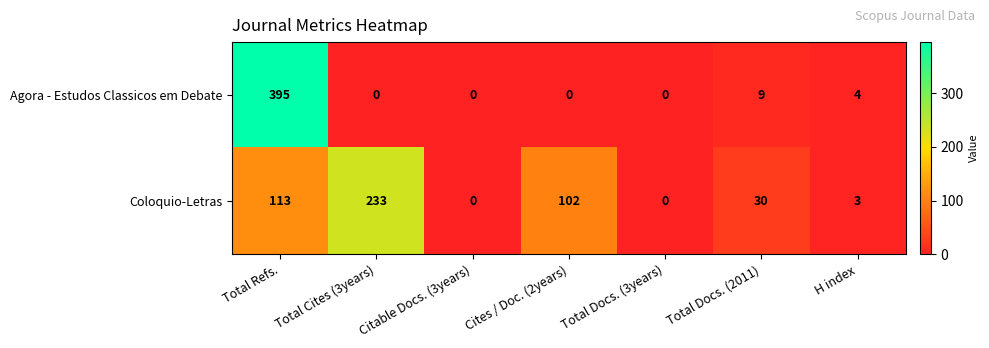

Rank the series at Total Refs. from highest to lowest value.

Agora - Estudos Classicos em Debate, Coloquio-Letras